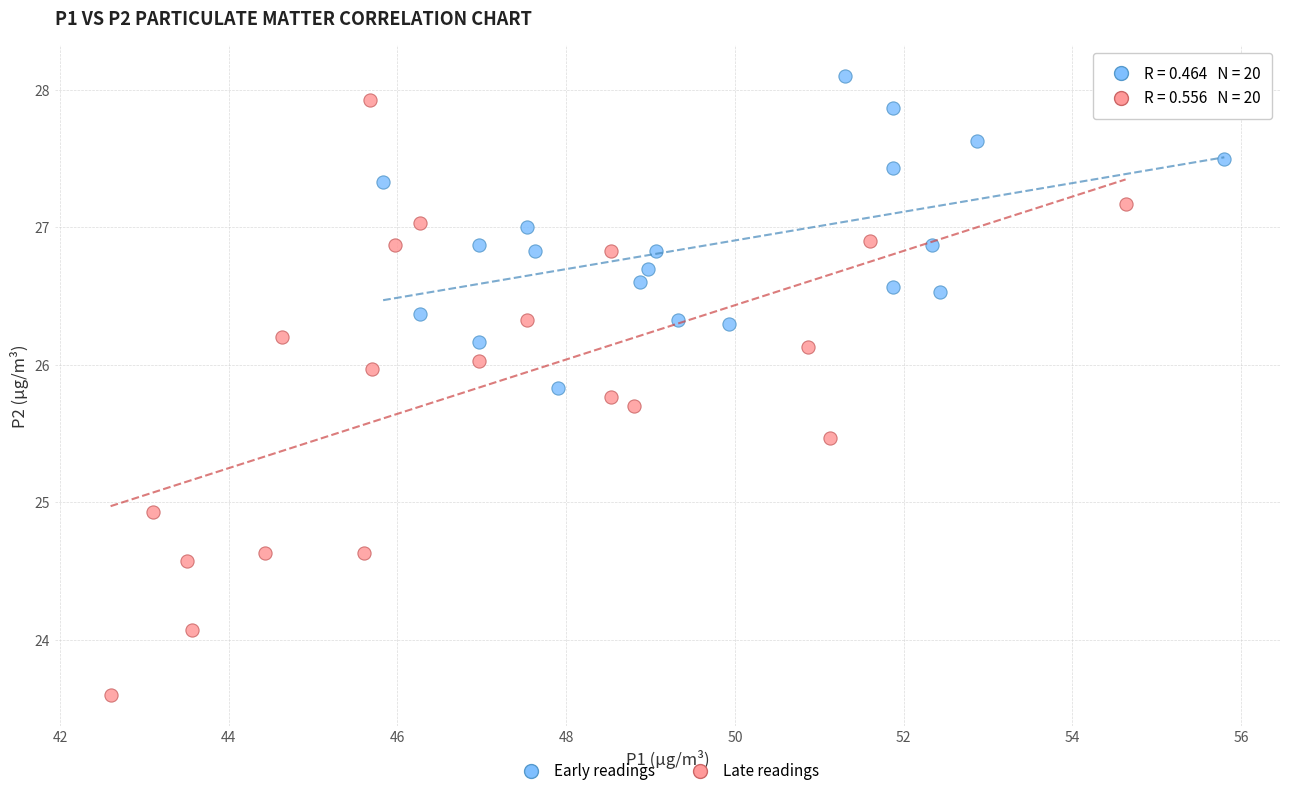

Which series contains the lowest Y value?

Late readings